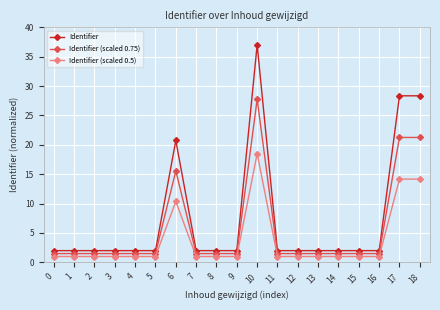

The Identifier (scaled 0.75) series shows 24.4 at 6. True or false?

False